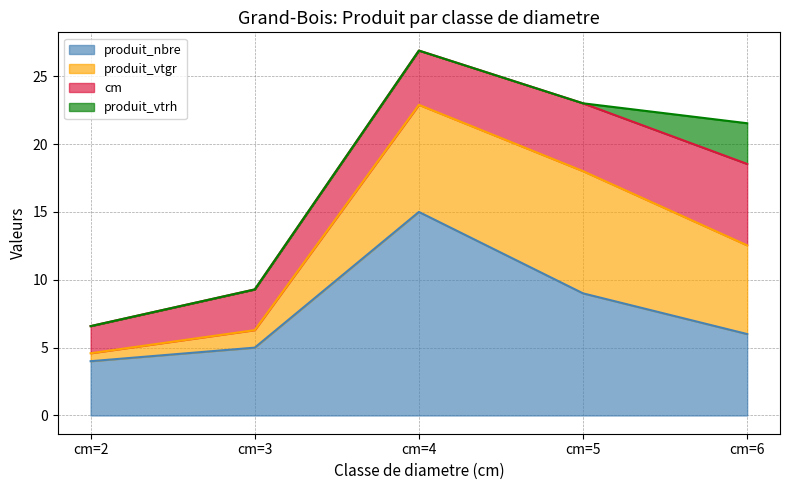

At which label does cm reach its minimum?

cm=2